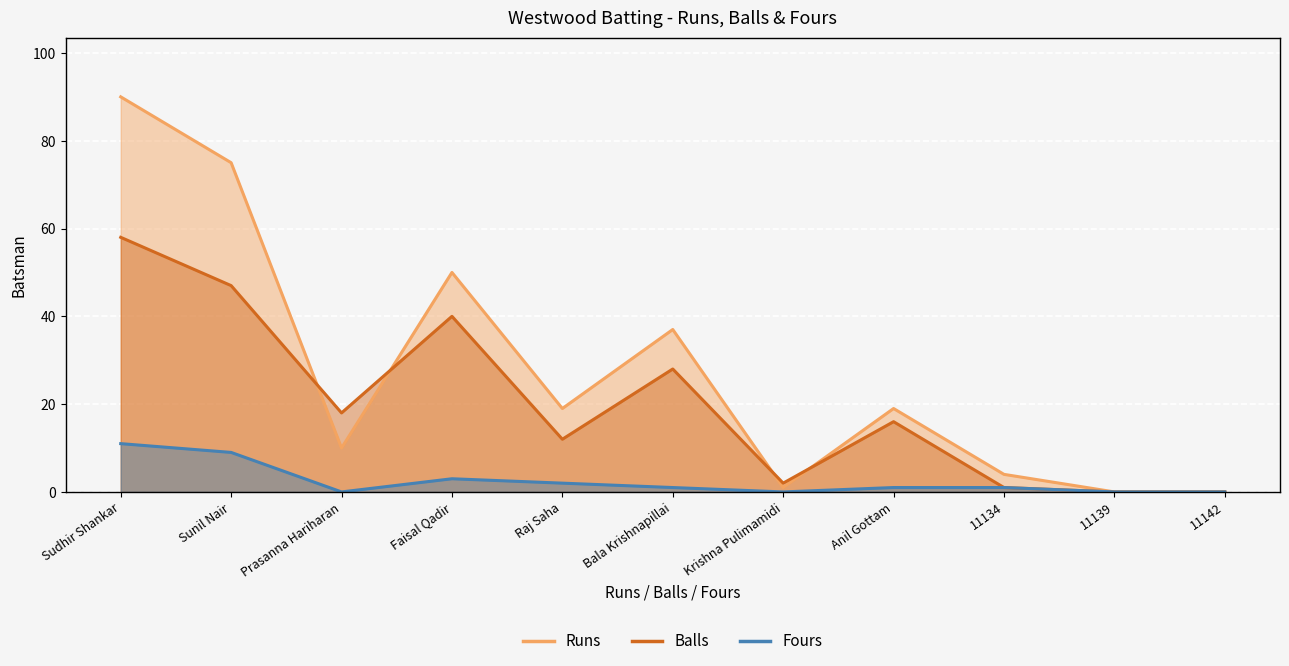

In Balls, how many points are lower than both neighbors (excluding endpoints)?

3